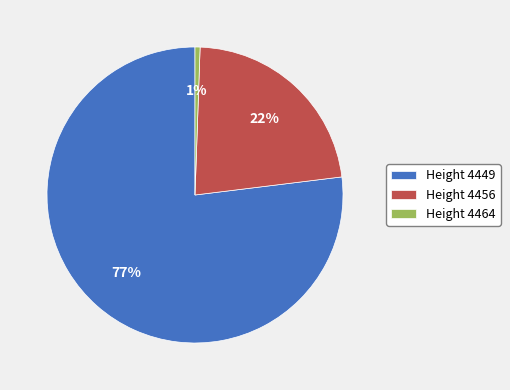

To the nearest percent, what is the difference between the largest and smallest slice percentages?

76%